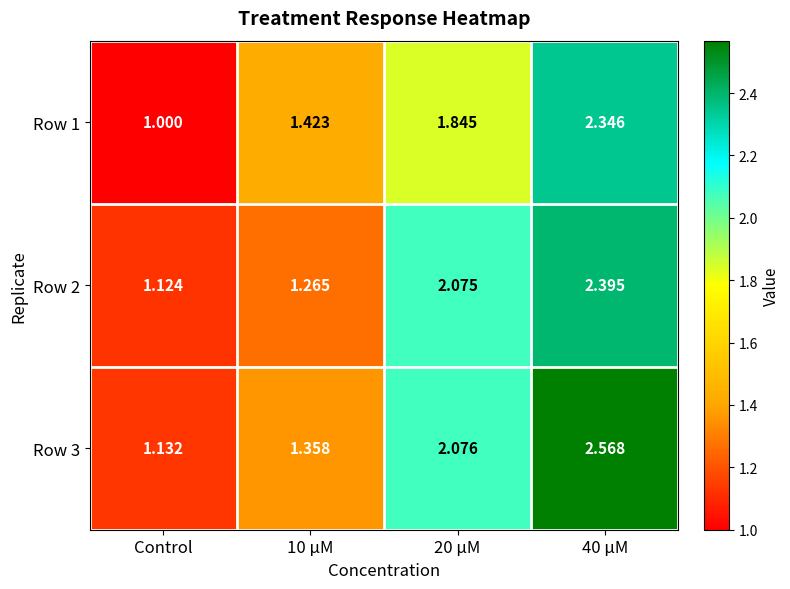

Is the value of Row 3 at 20 μM greater than the value of Row 2 at 40 μM?

No